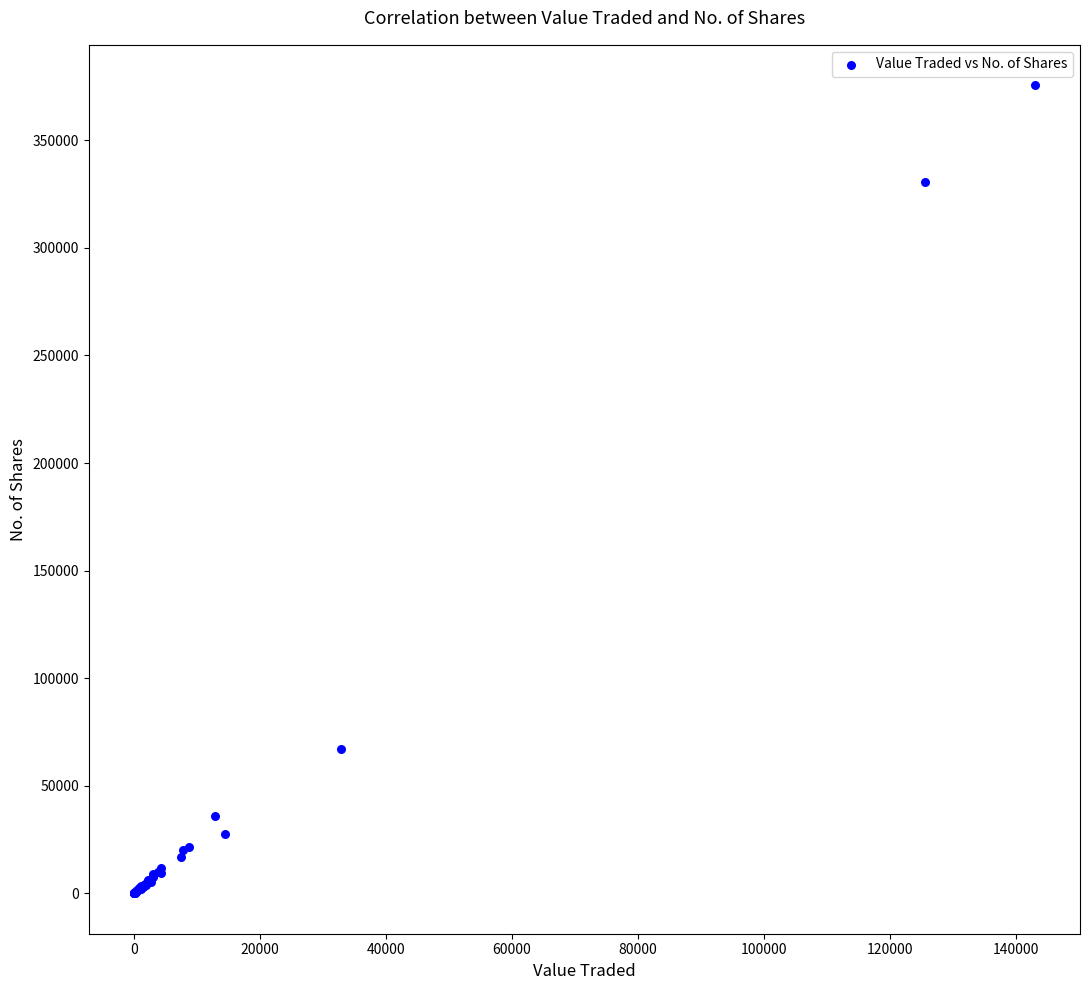

What Y value in the scatter plot is closest to 187817?

67000